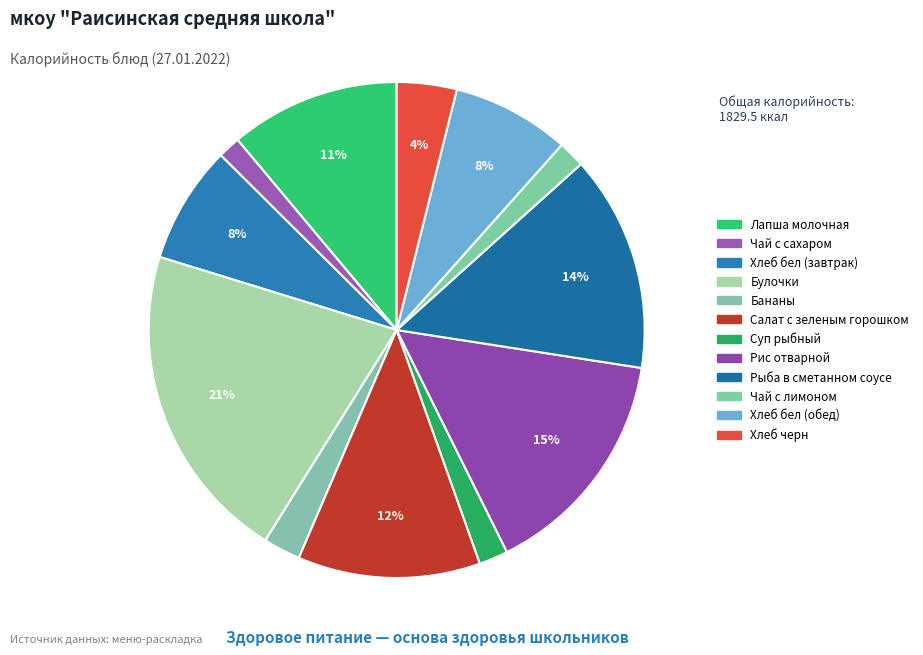

How many slices are in this pie chart?

12